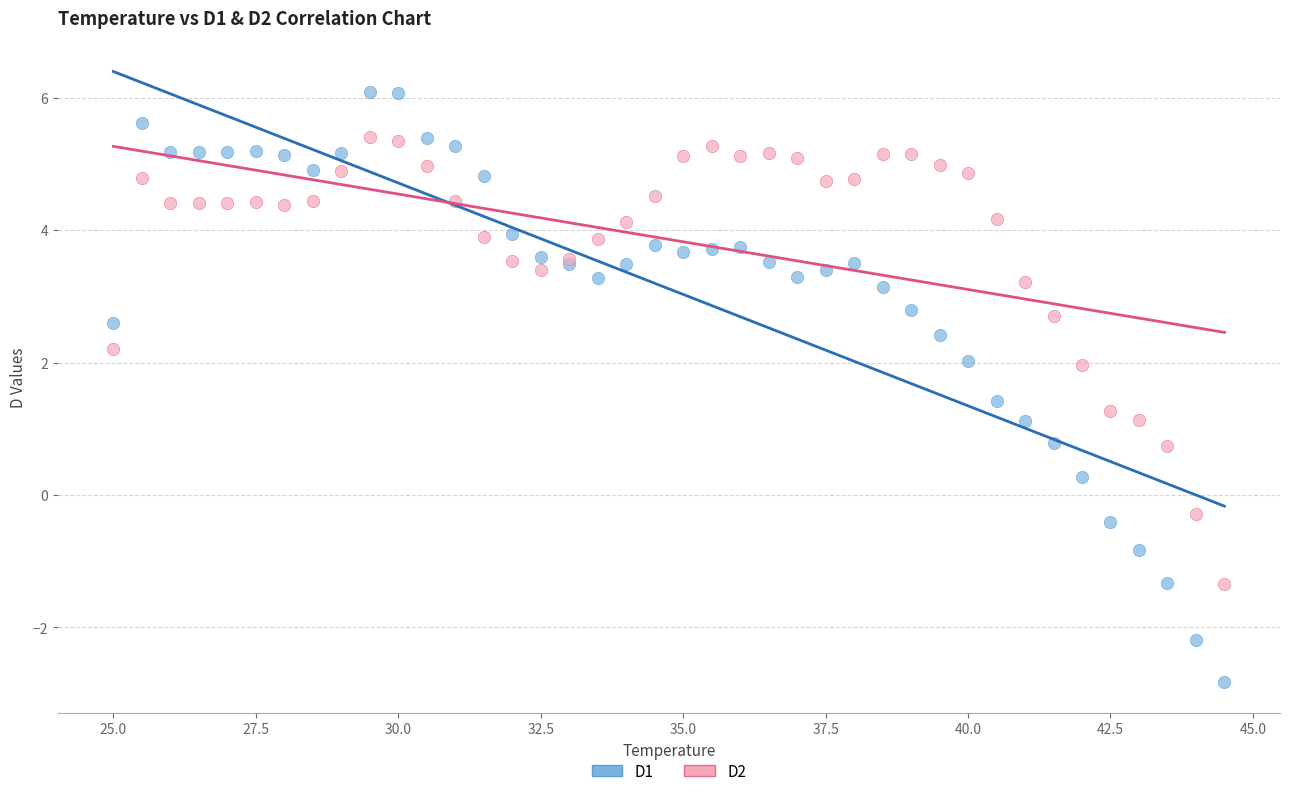

Which series contains the lowest Y value?

D1